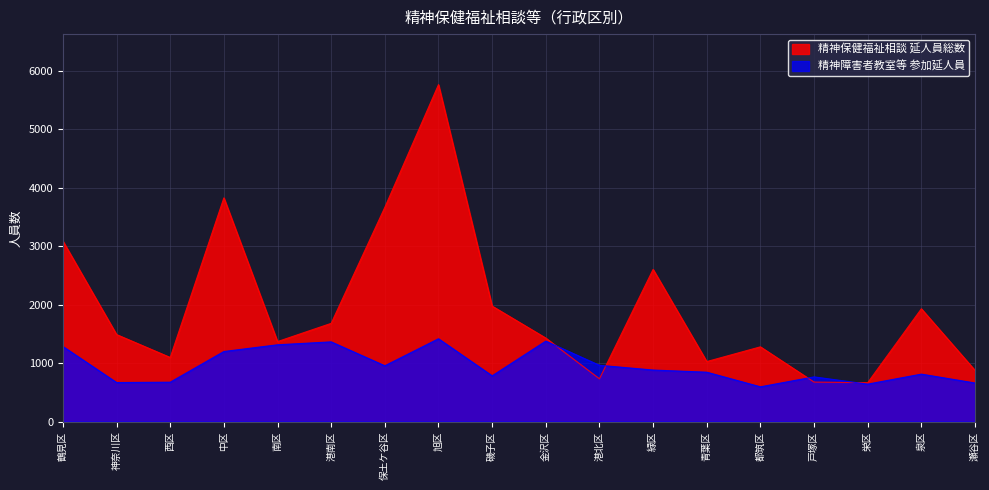

At 旭区, list the series in order from largest to smallest.

精神保健福祉相談 延人員総数, 精神障害者教室等 参加延人員